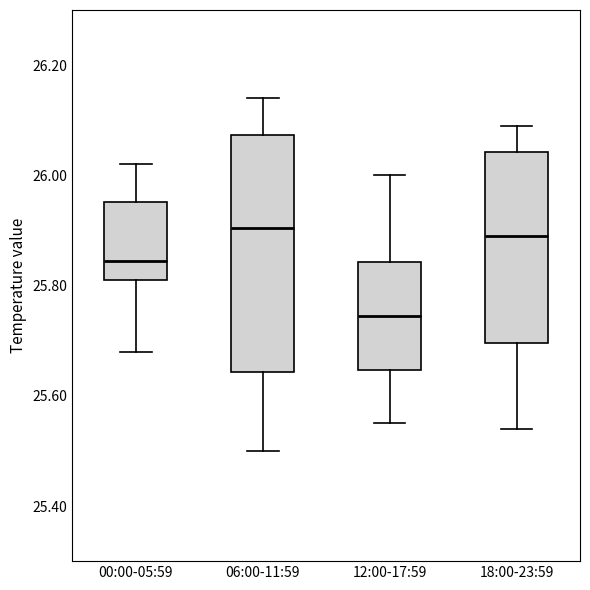

Where does the upper whisker of the box for 00:00-05:59 end on the y-axis? The values are not printed on the chart, so give them approximately, as read against the axis.

26.02